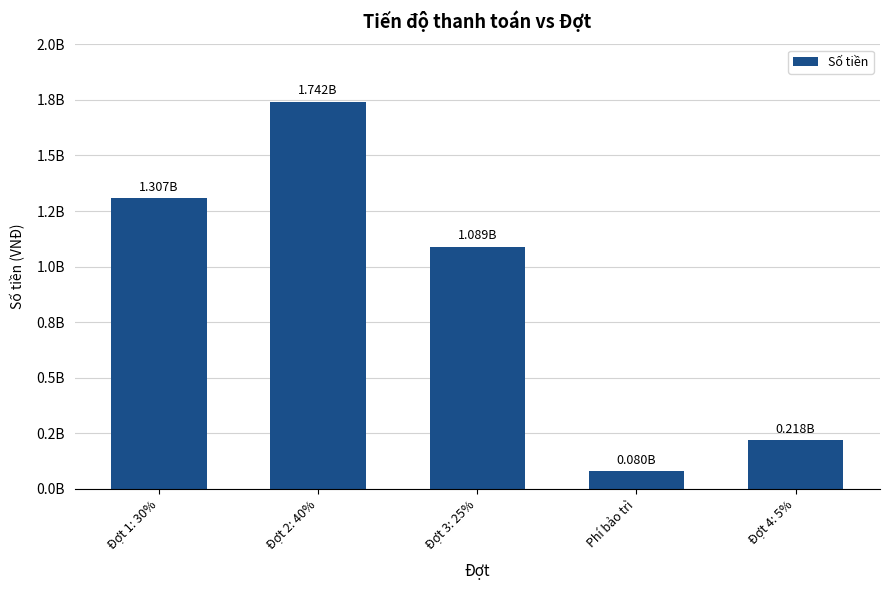

What is the difference between the maximum and minimum values?

1662802350.8